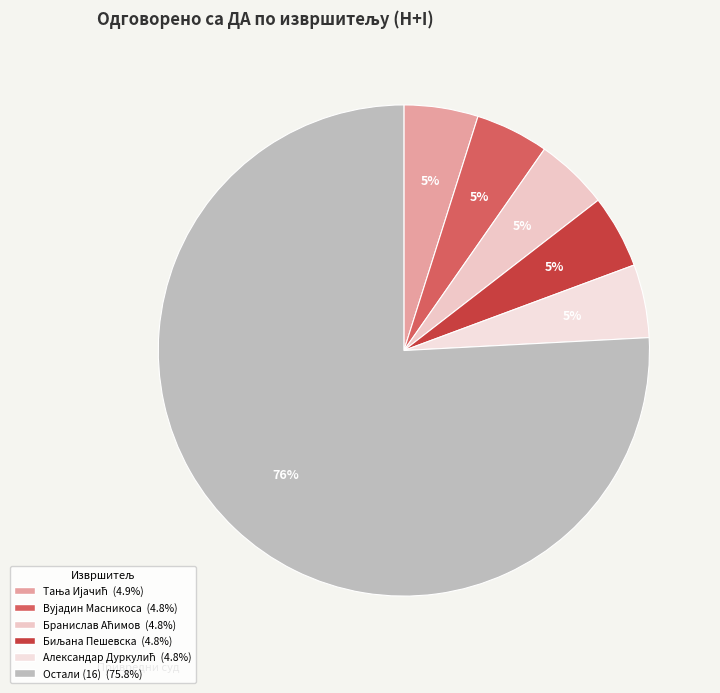

Count the number of slices in the pie.

6